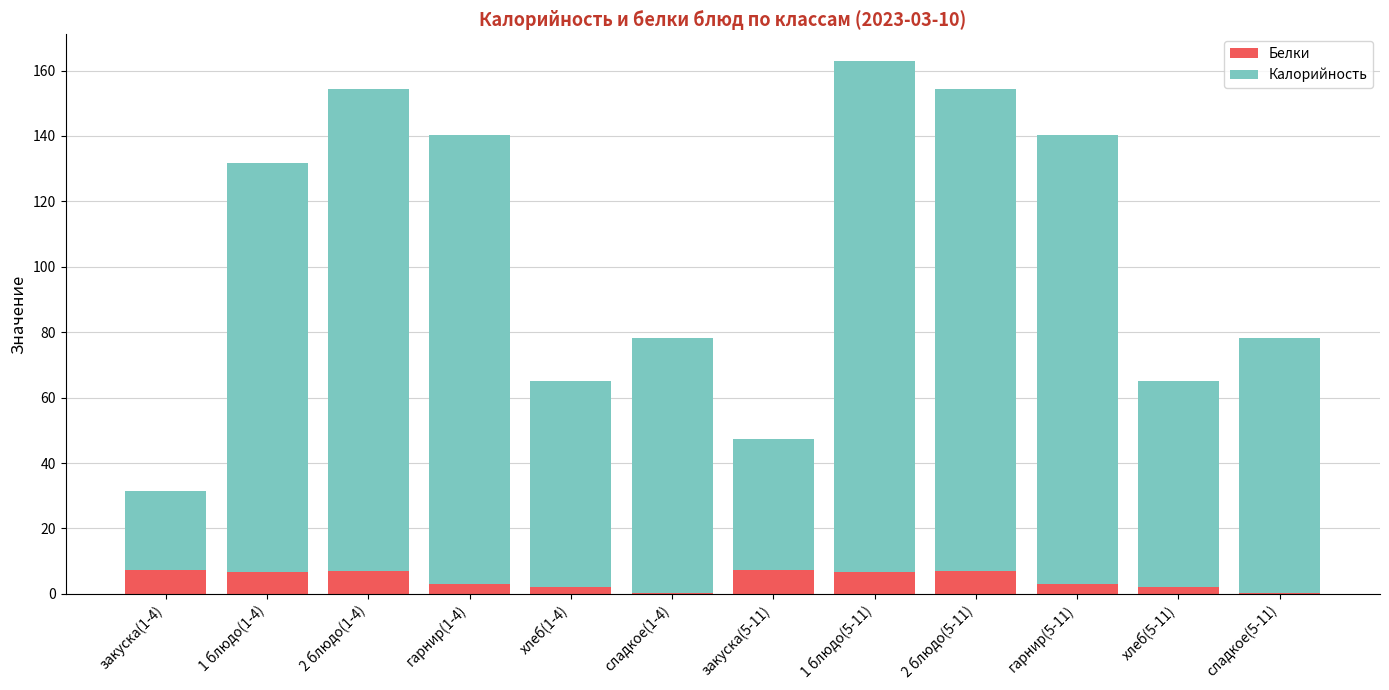

At which category is the sum across all series the highest?

1 блюдо(5-11)